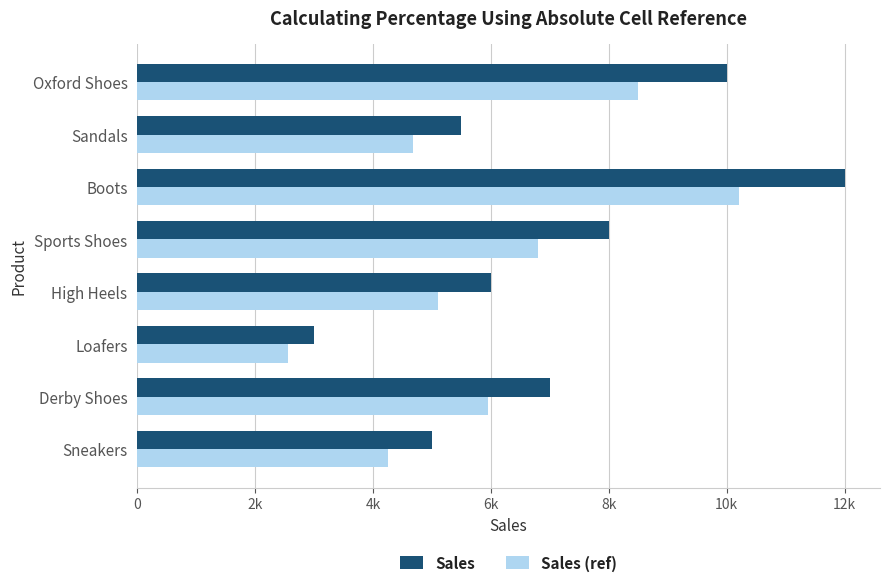

What are all the series names shown in the legend?

Sales, Sales (ref)